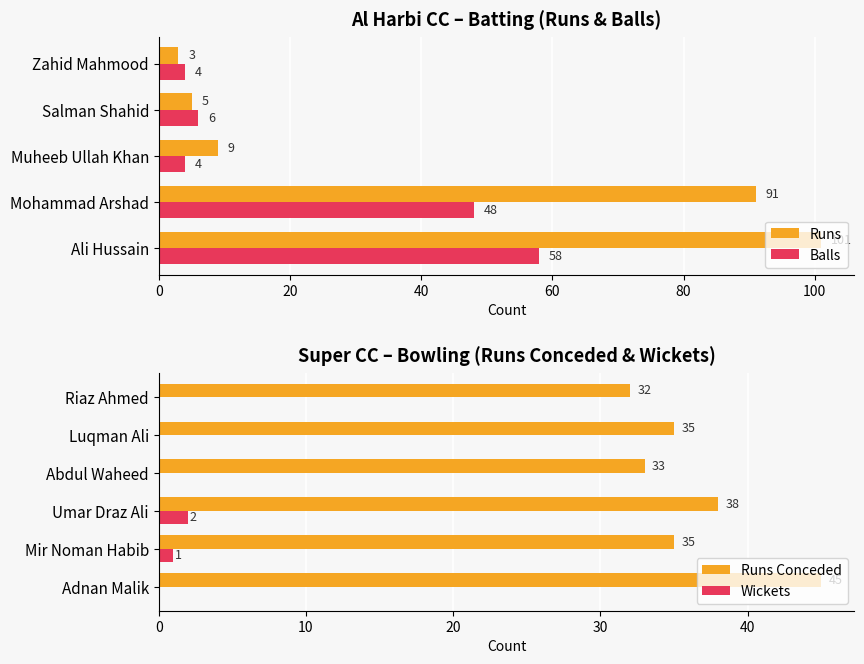

Is it true that Balls equals 76 at Mohammad Arshad?

False